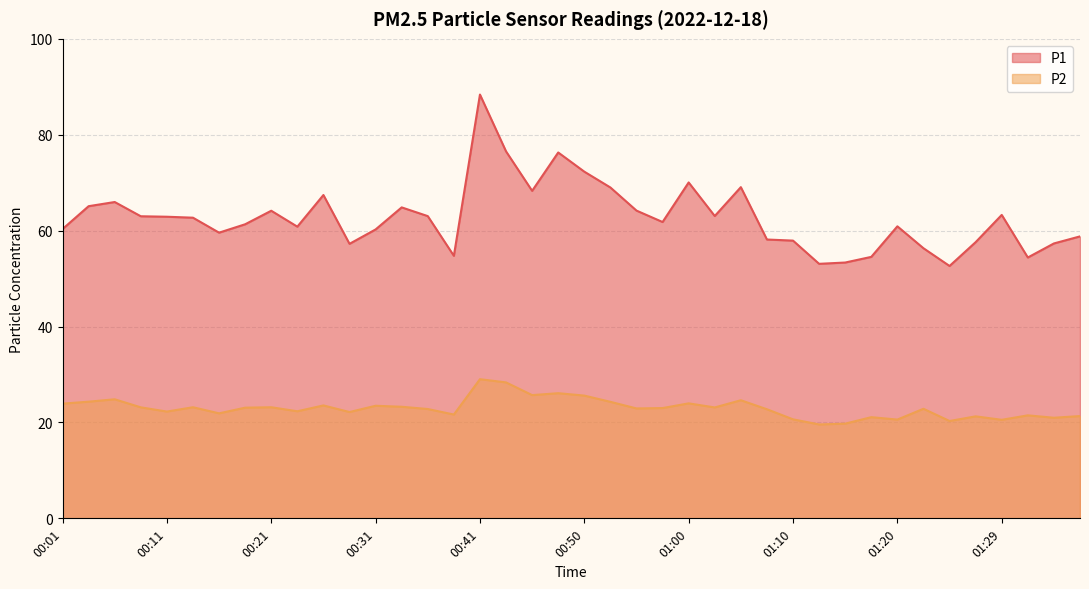

What is the spread (max minus min) of values at 00:46?

42.6